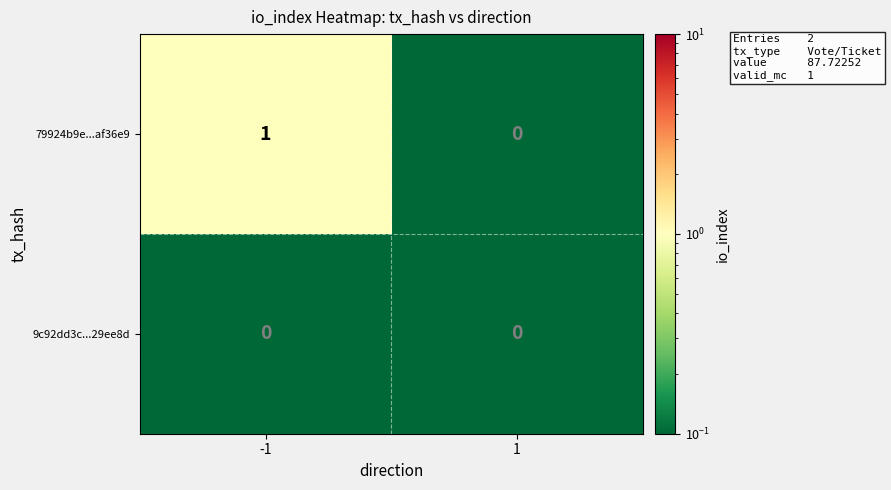

Rank the series by their average value, from highest to lowest.

79924b9e...af36e9, 9c92dd3c...29ee8d